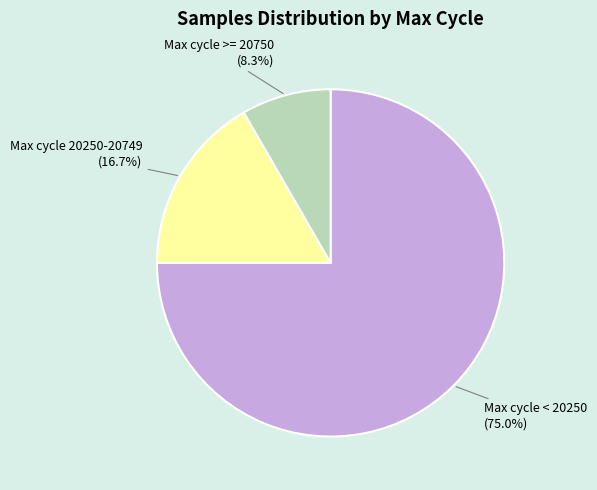

Approximately how many times larger is the value at Max cycle < 20250 compared to Max cycle >= 20750?

9.0